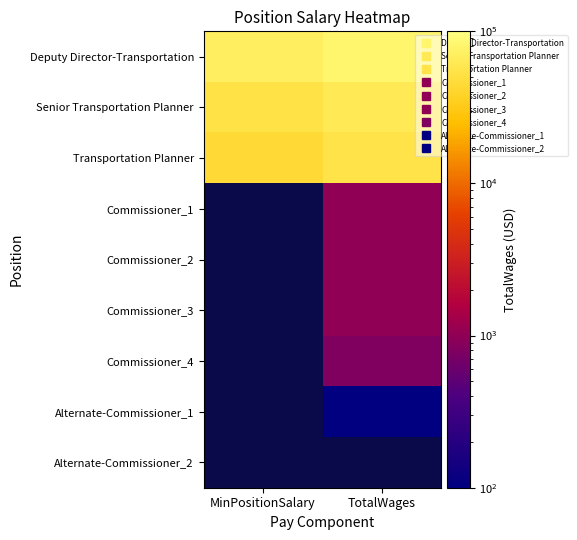

True or false: Commissioner_1 has a value of 1000.0 at TotalWages.

True